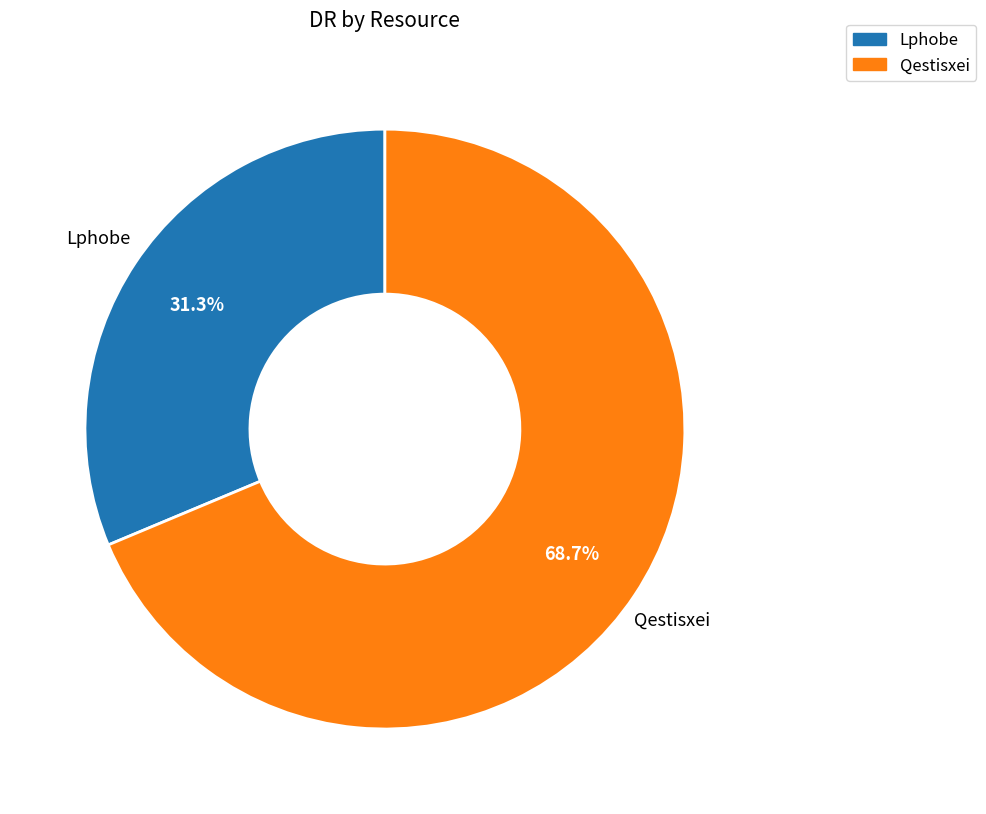

Is there a majority slice in this chart?

Yes